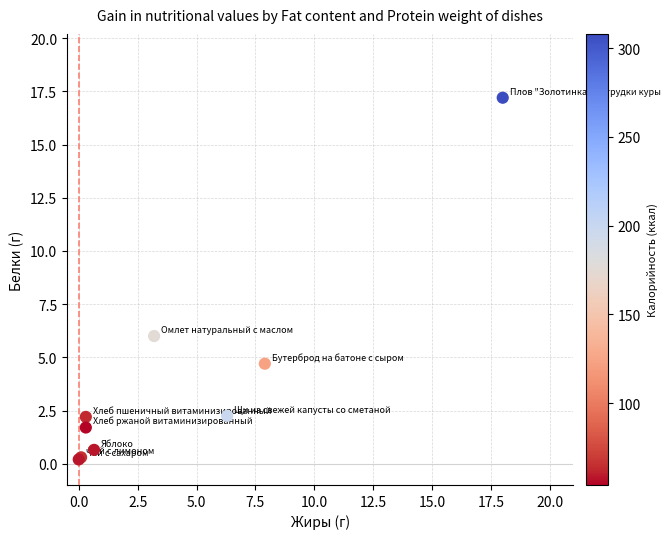

What Y value in the scatter plot is closest to 8?

6.0